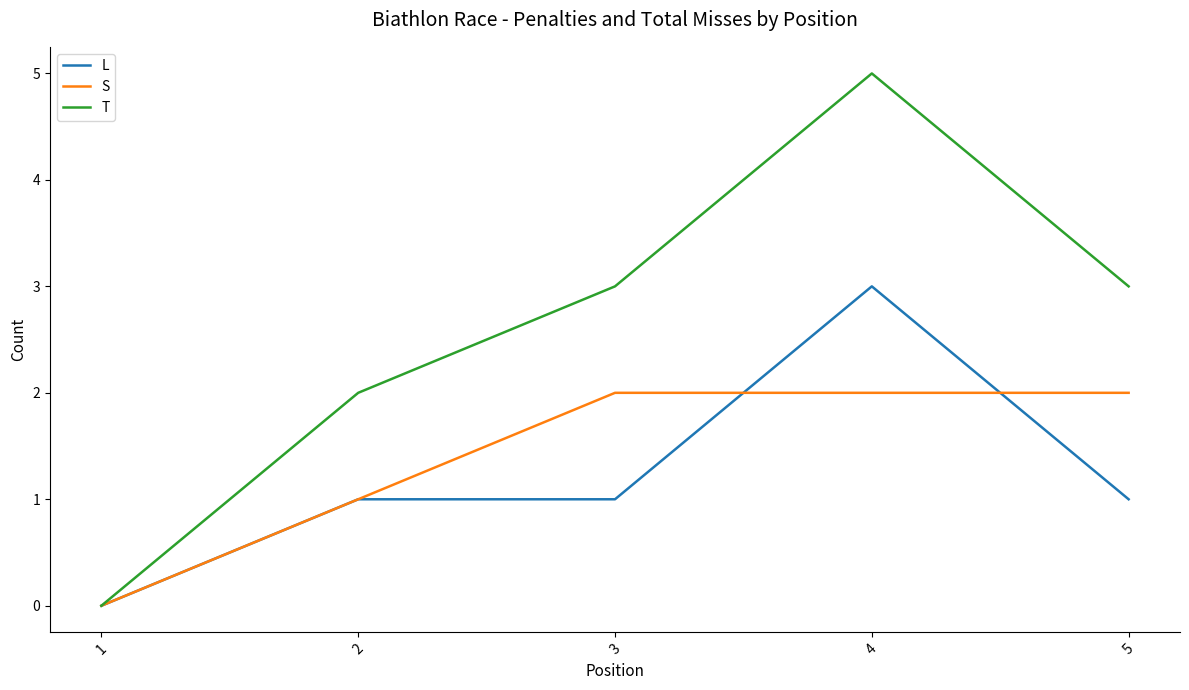

True or false: S has more than 2 points higher than both neighbors.

False